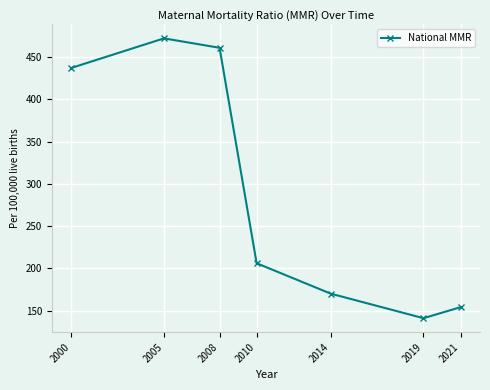

At which label does the data first exceed 206?

2000